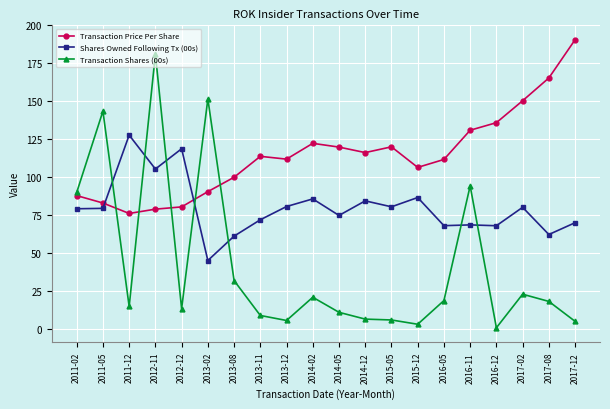

True or false: Transaction Price Per Share has more than 1 points higher than both neighbors.

True